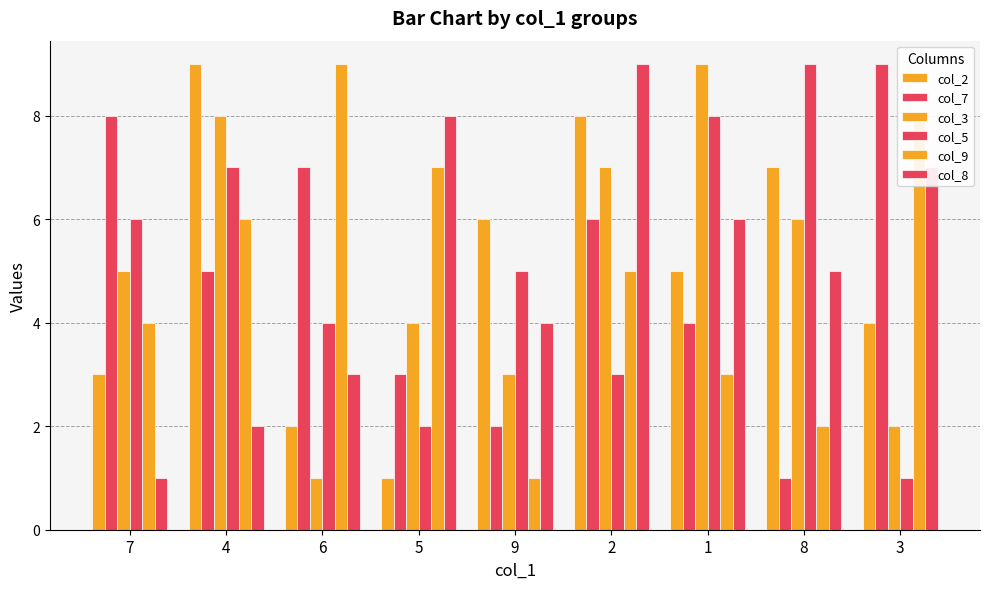

What is the label of the 8th bar from the right?

4